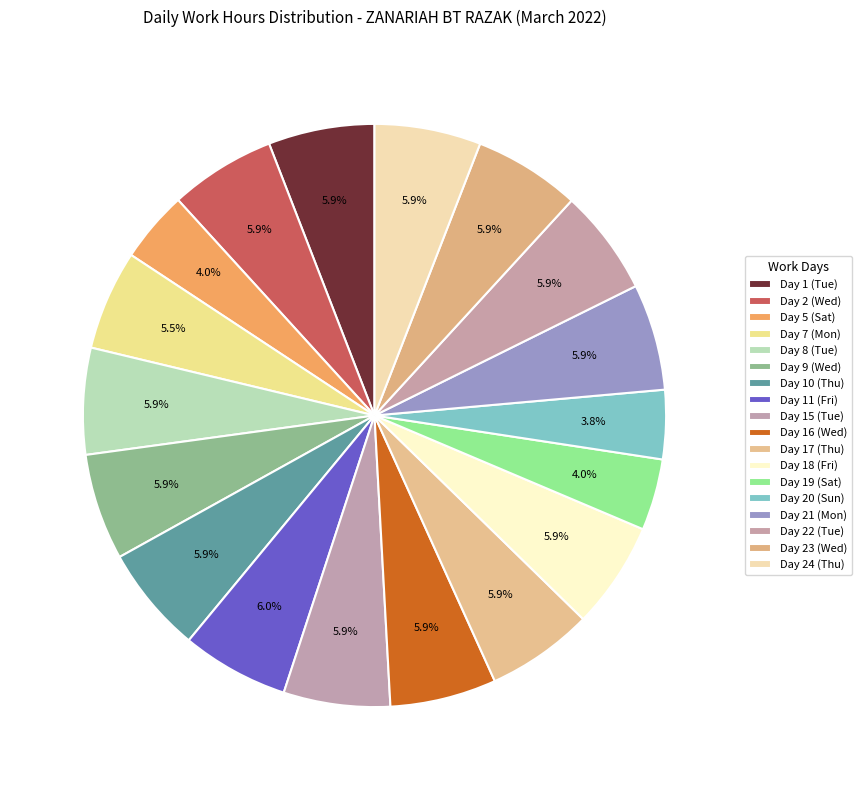

Is there any slice that represents more than half of the pie?

No